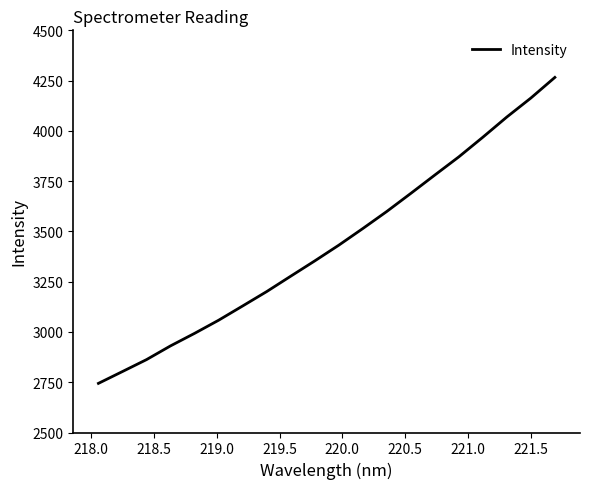

What is the greatest value displayed?

4265.9